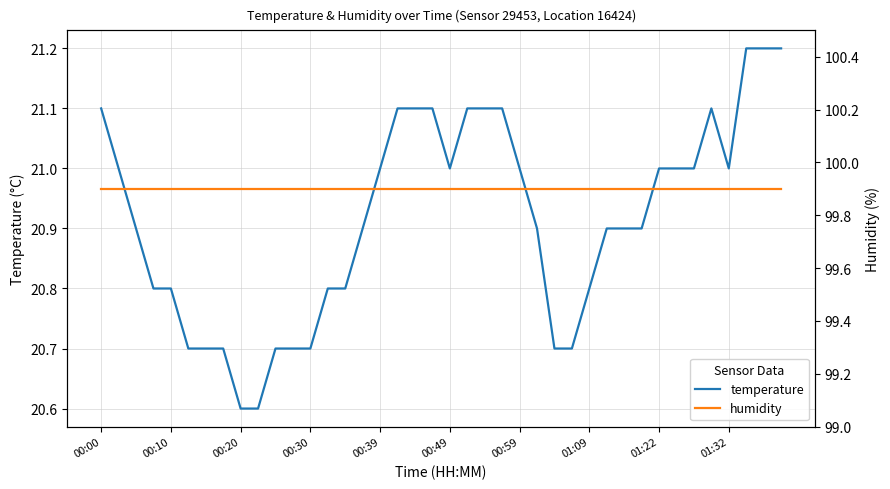

Is it true that temperature equals 20.8 at 14?

True